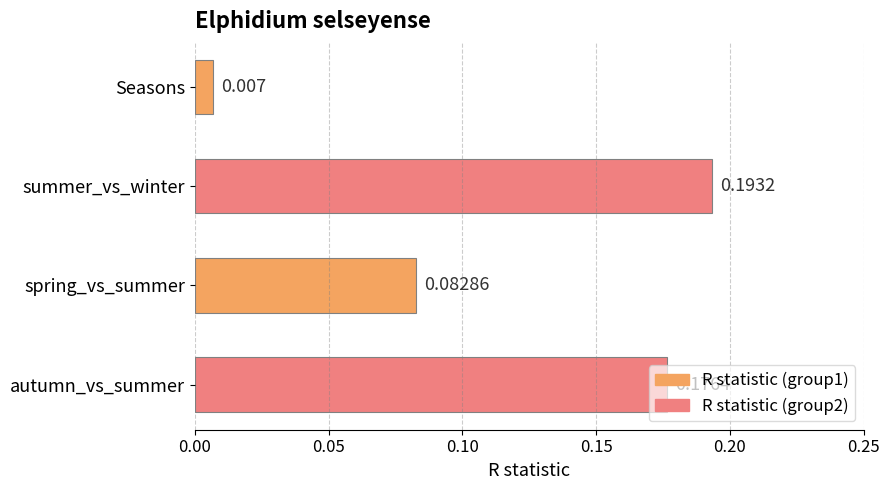

At which label is the value closest to 0?

Seasons